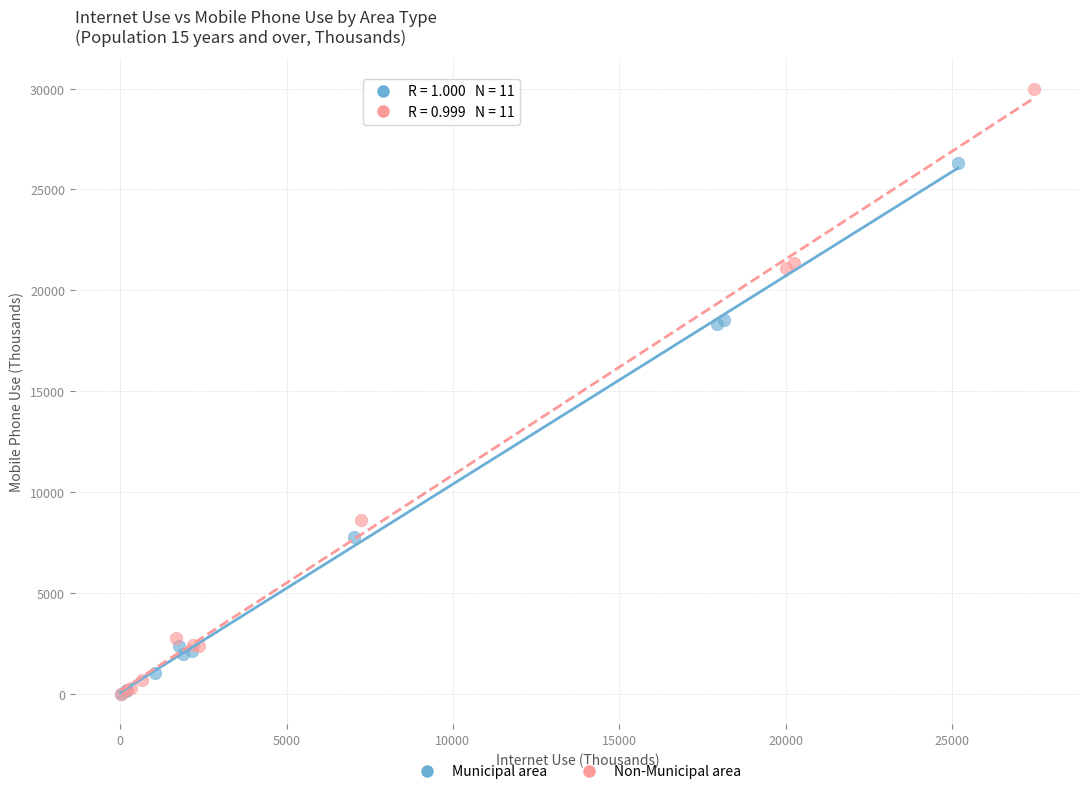

Which series has the largest Y range (max minus min)?

Non-Municipal area